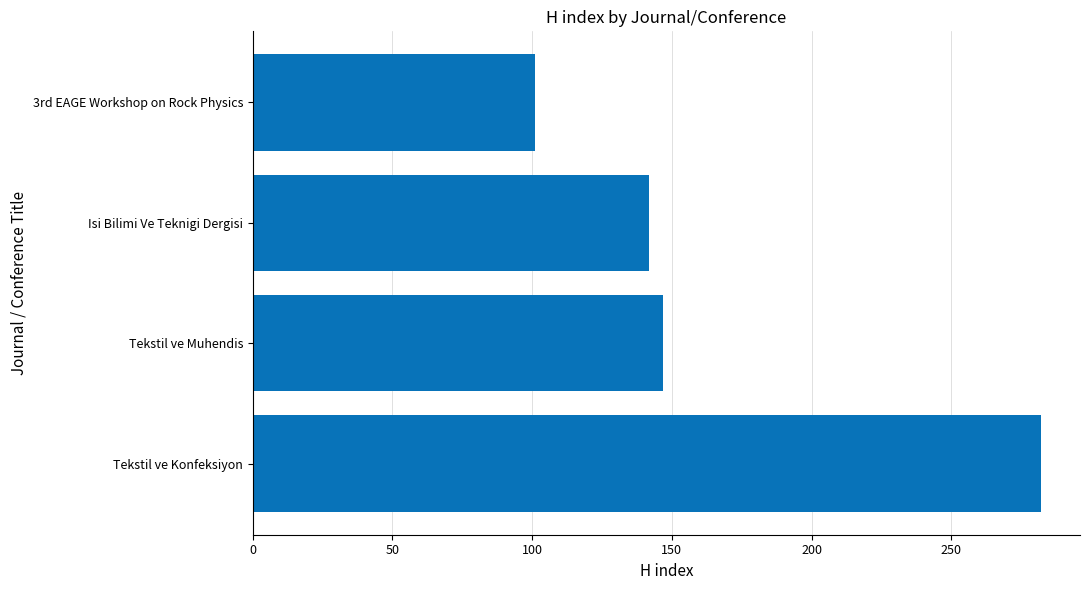

What is the greatest value displayed?

282